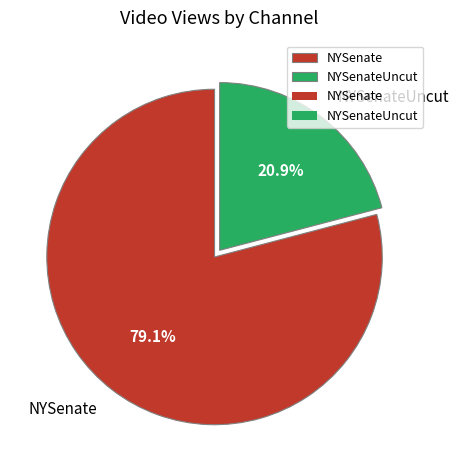

True or false: NYSenate accounts for 92% of the total.

False